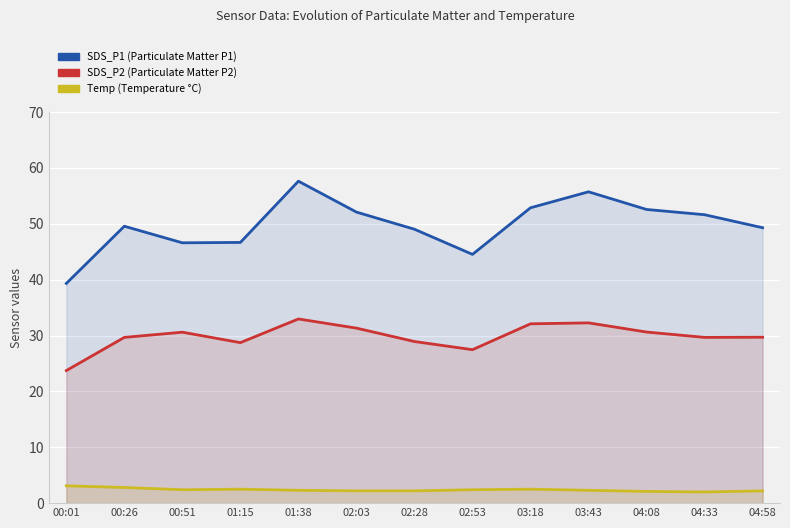

What is the label of the 12th point from the left?

04:33